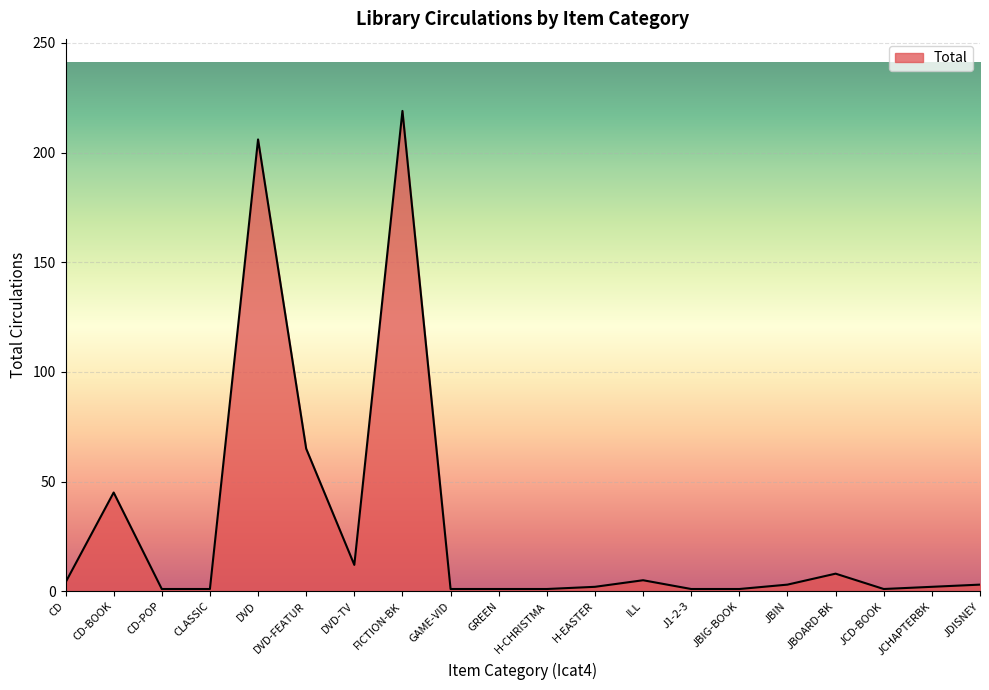

Between DVD-TV and DVD, which is larger?

DVD